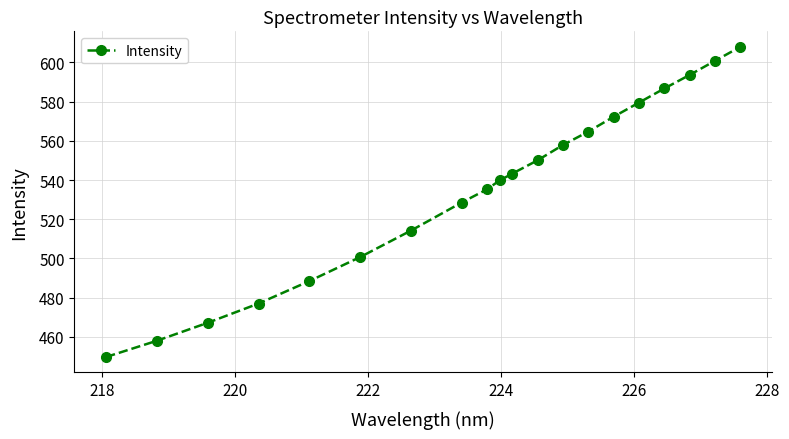

What is the difference between the maximum and second lowest values?

150.0